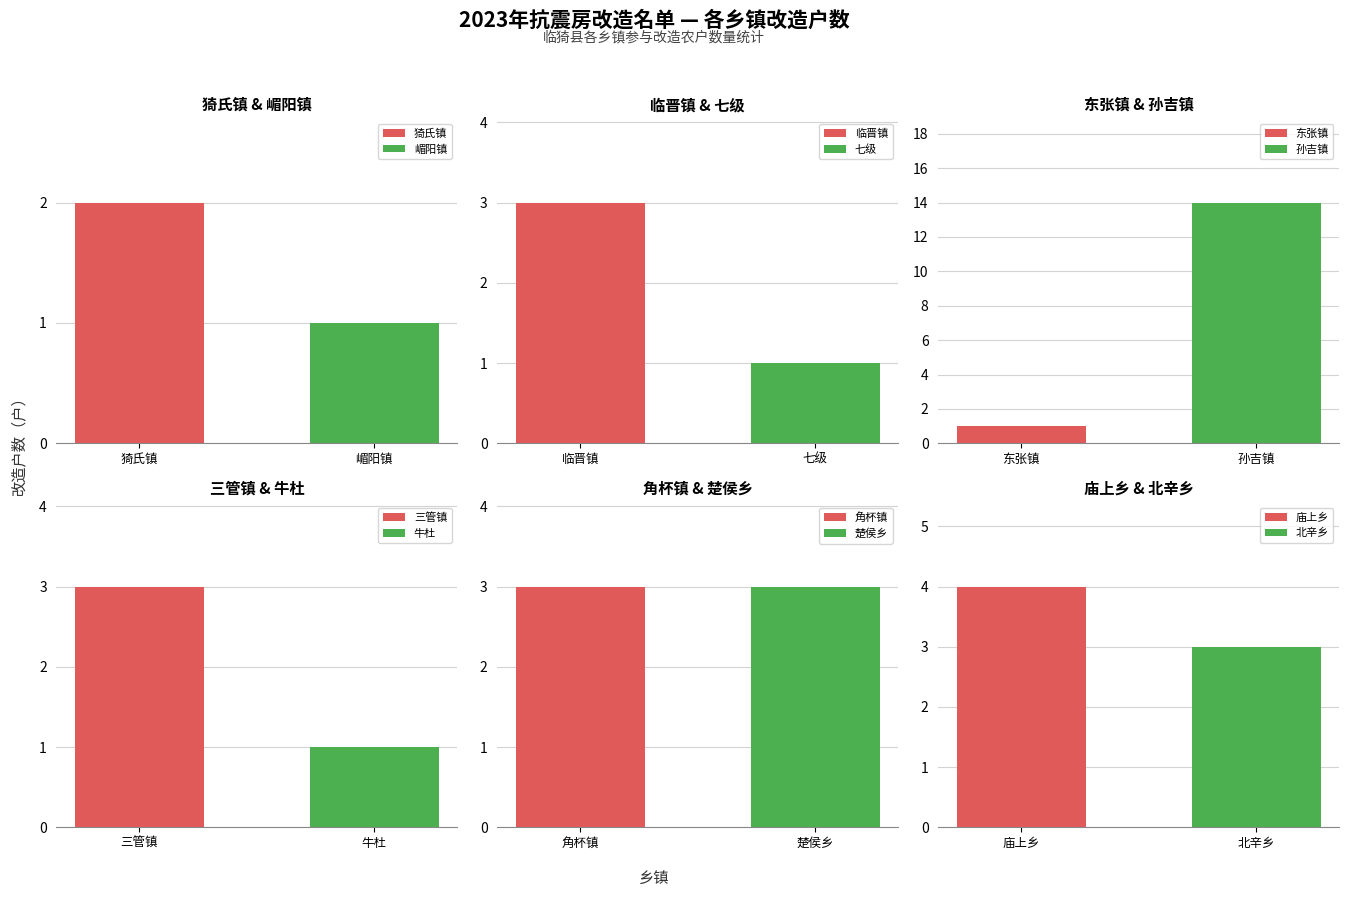

What is the greatest value displayed?

14